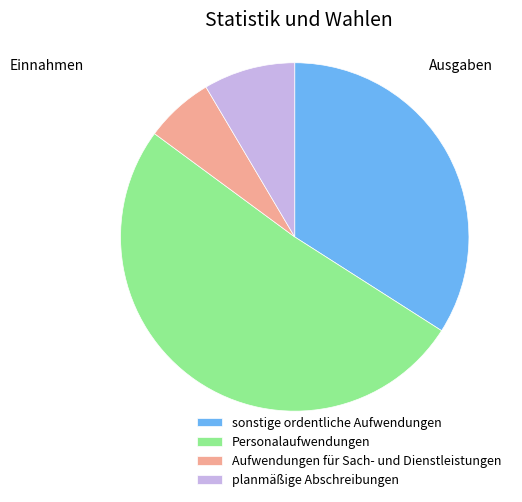

Combined, do Personalaufwendungen and sonstige ordentliche Aufwendungen account for over 50%?

Yes